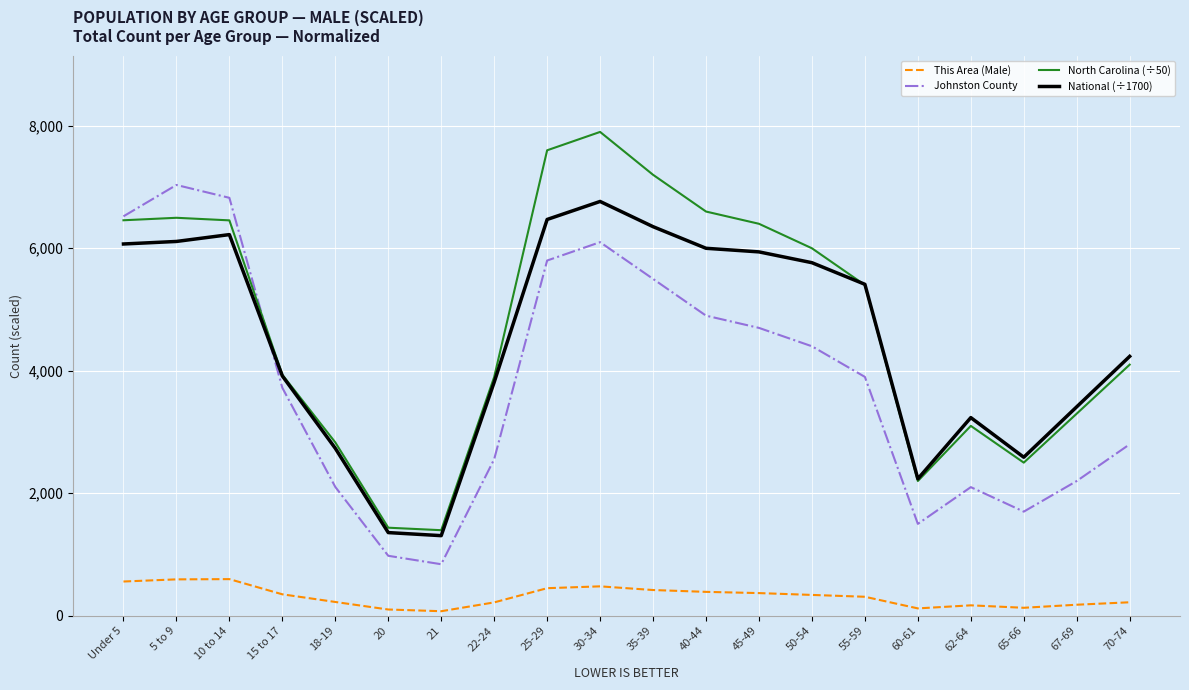

True or false: This Area (Male) and Johnston County cross at least once.

False